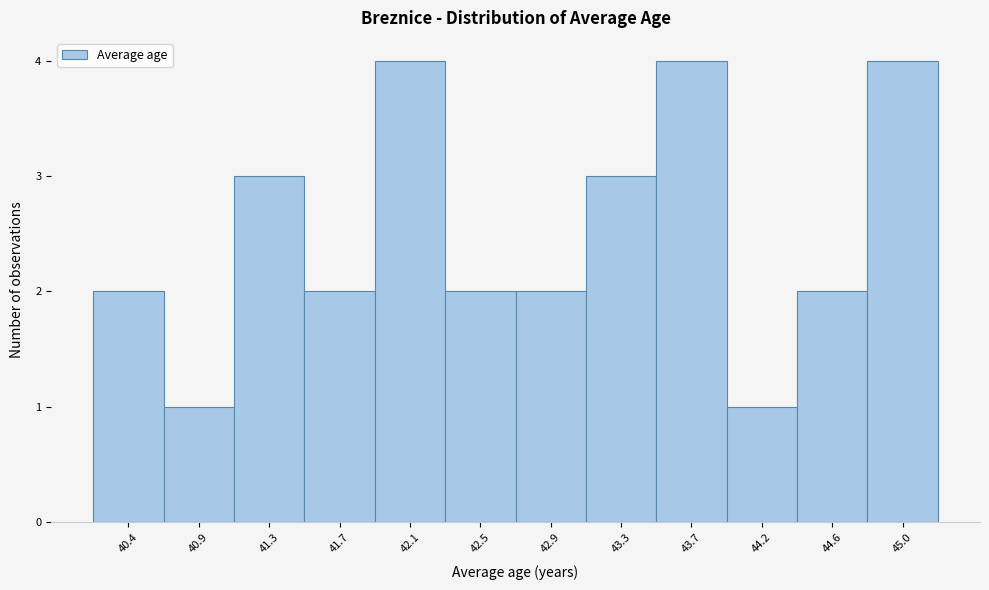

Reading left to right, list all the values displayed in this chart.

40.4=2	40.9=1	41.3=3	41.7=2	42.1=4	42.5=2	42.9=2	43.3=3	43.7=4	44.2=1	44.6=2	45.0=4